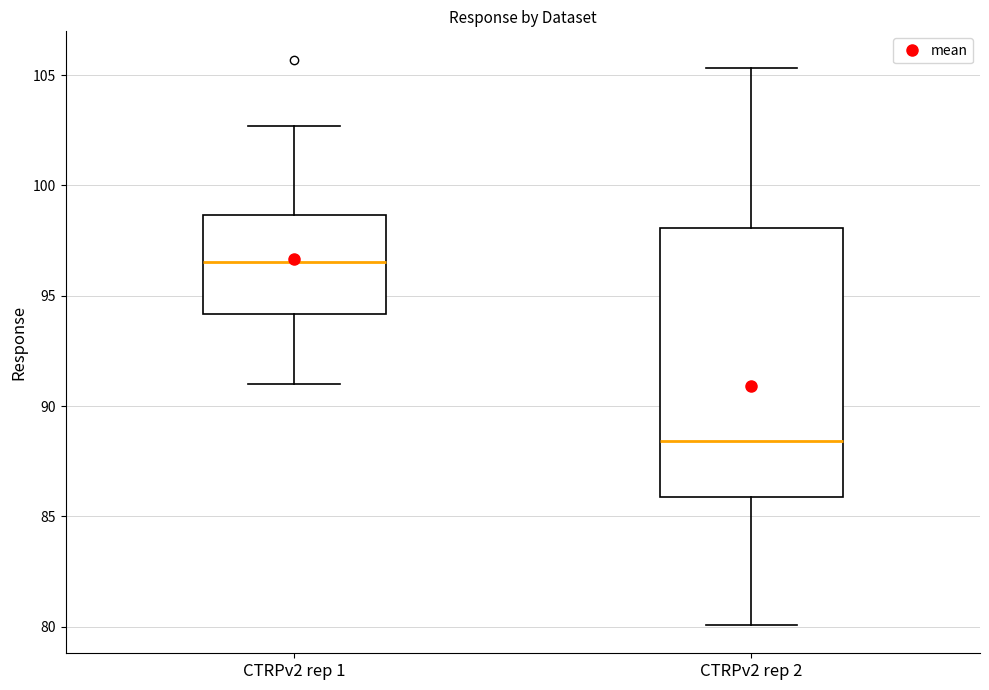

Which box's median line is the lowest?

CTRPv2 rep 2